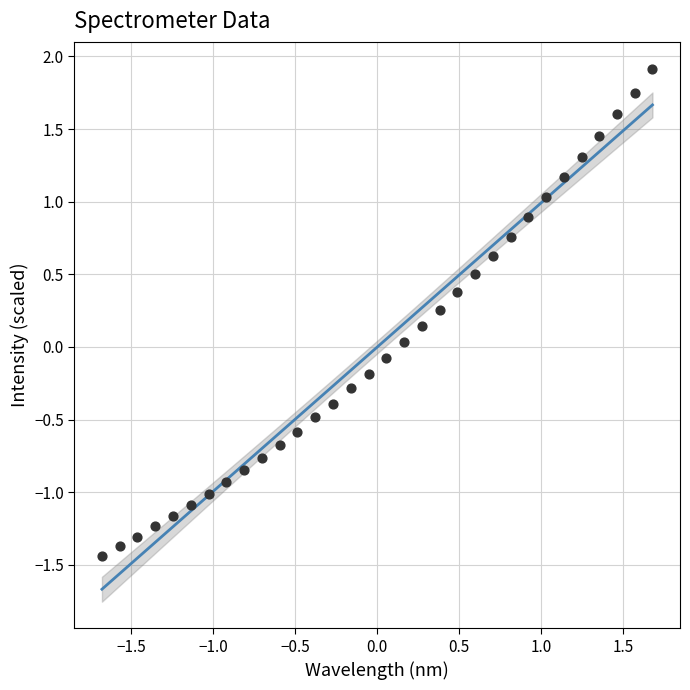

What is the range of X values (max minus min)?

3.4